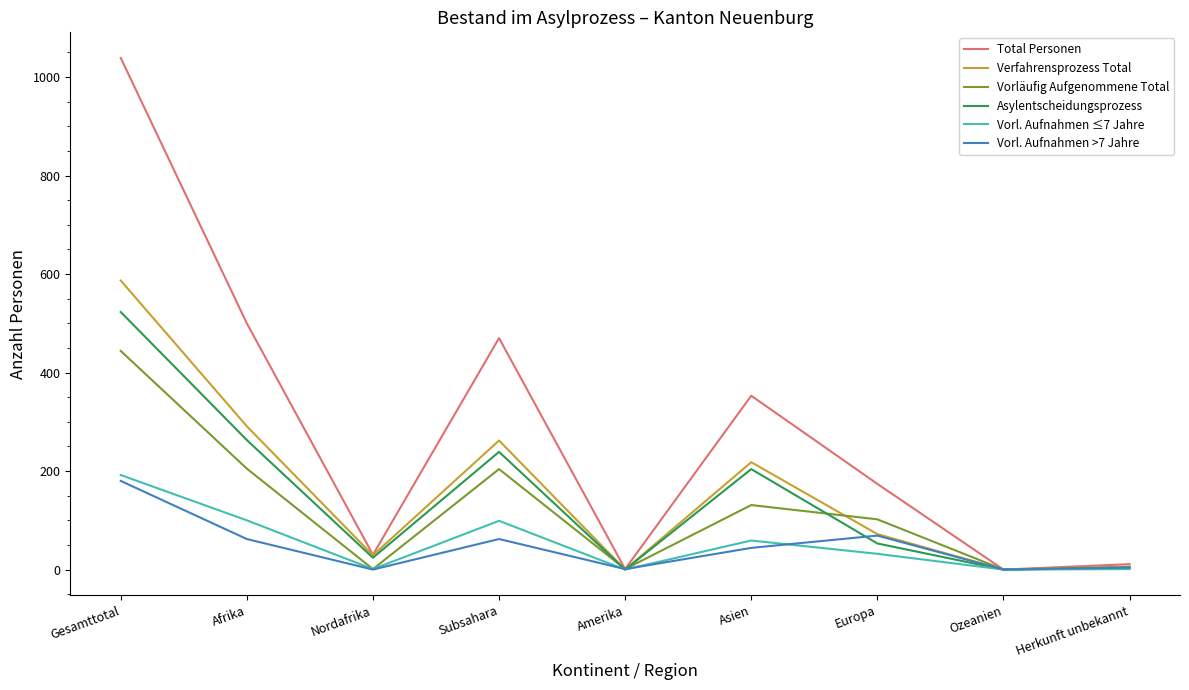

Which series changed the most between Gesamttotal and Europa?

Total Personen